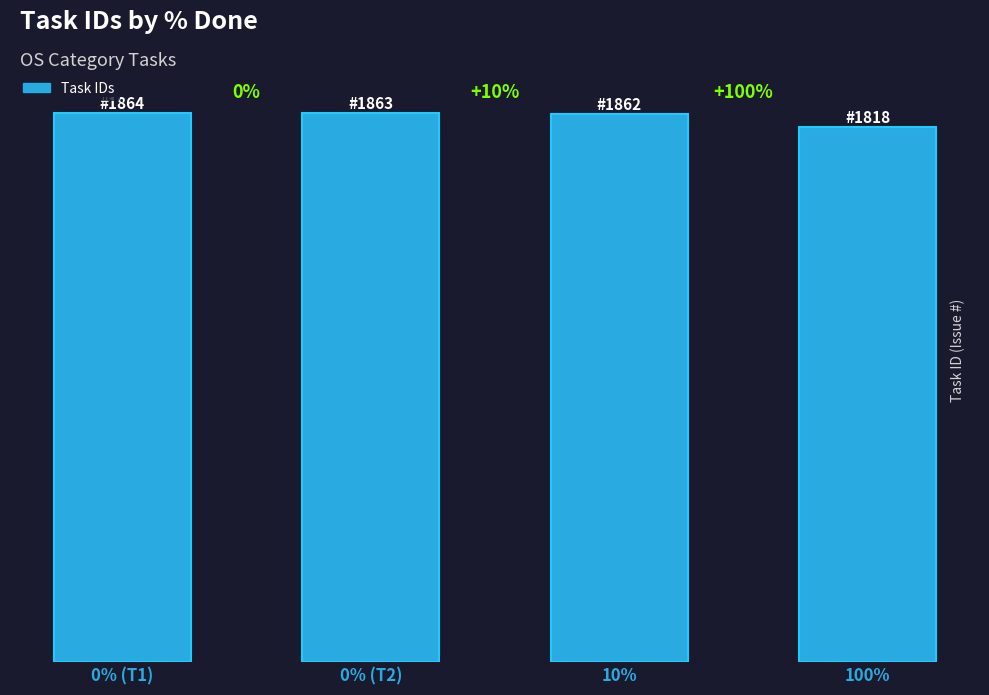

Does the chart contain any negative values?

No